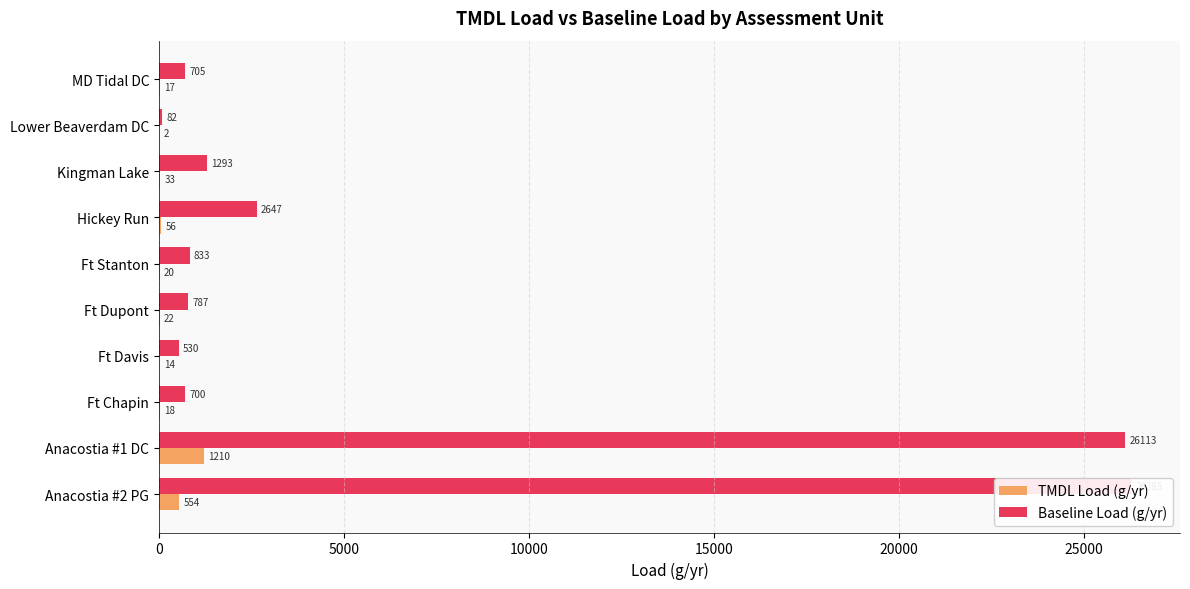

List the series in order of their overall mean, lowest first.

TMDL Load (g/yr), Baseline Load (g/yr)